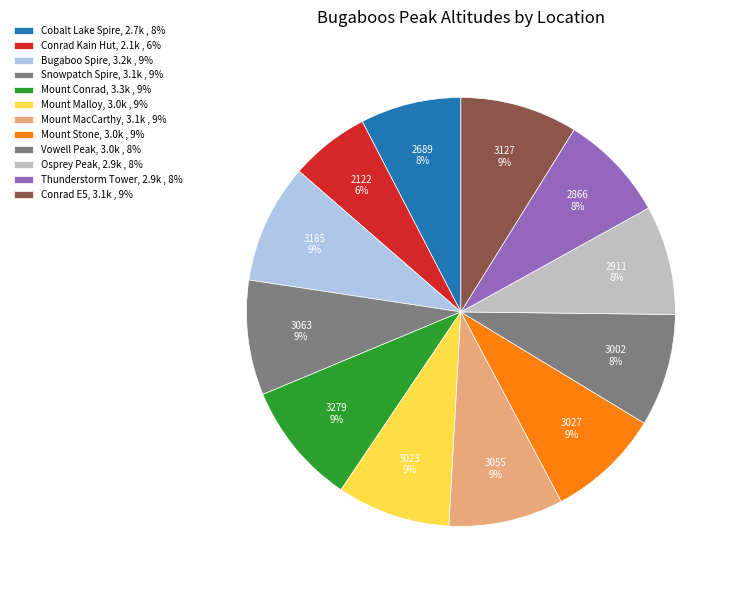

To the nearest percent, what percentage of the pie is Conrad E5?

9%